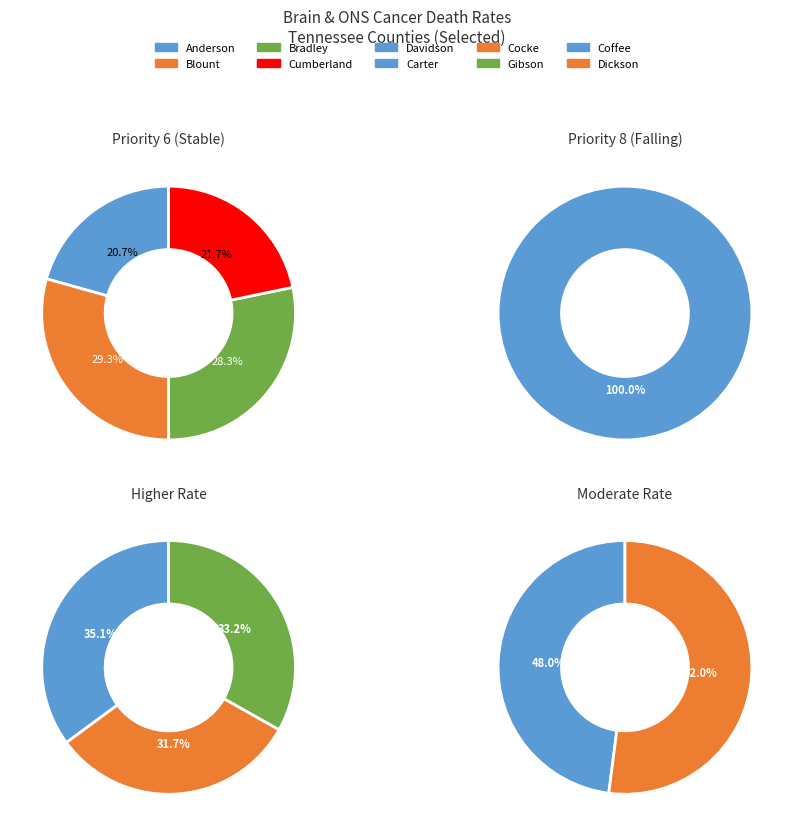

Is it true that higher is 15% of the pie?

False